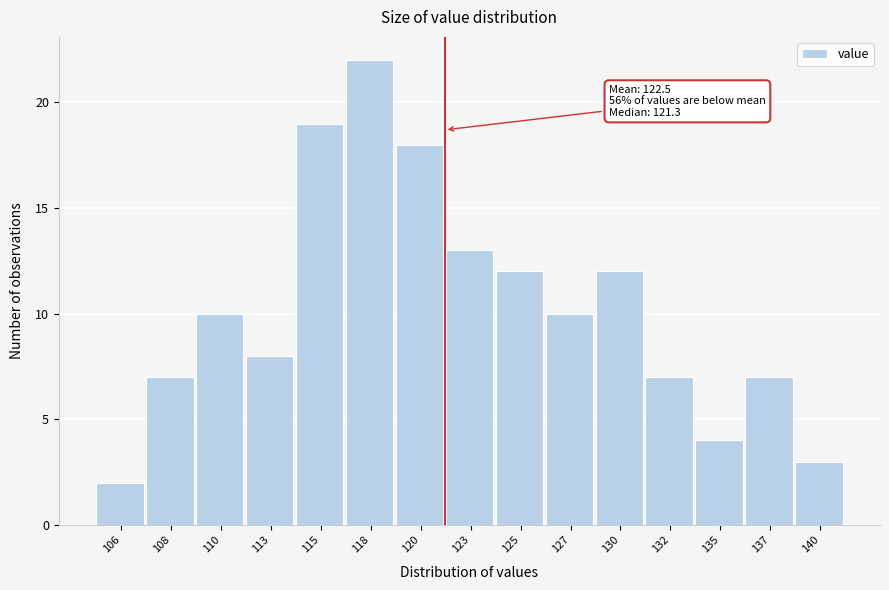

Reading right to left, extract all data points from this chart.

140=3	137=7	135=4	132=7	130=12	127=10	125=12	123=13	120=18	118=22	115=19	113=8	110=10	108=7	106=2